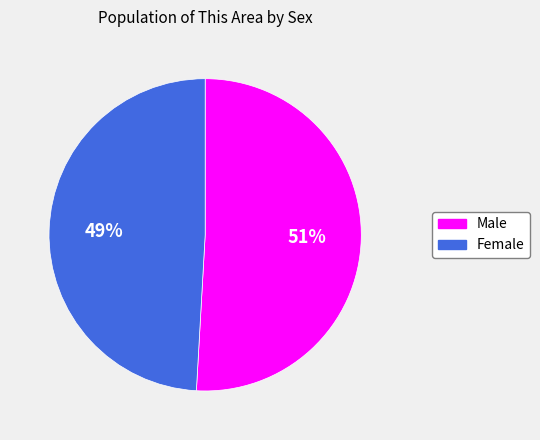

Is the sum of Female and Male greater than half?

Yes